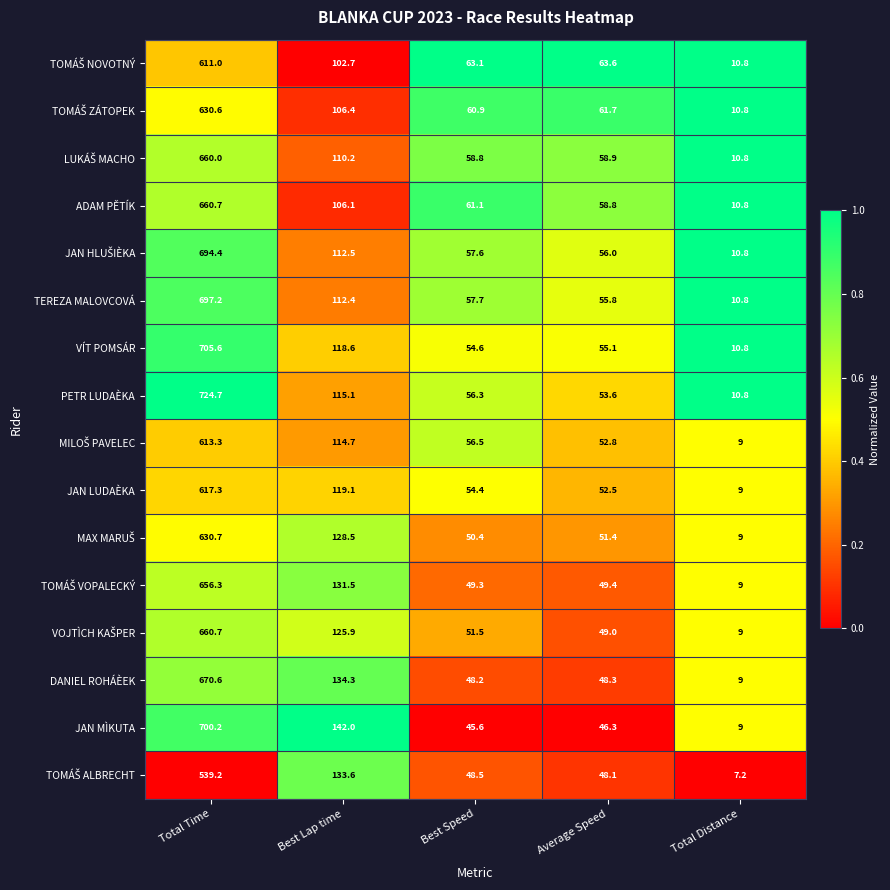

The value of VÍT POMSÁR at Average Speed is 55.1. True or false?

True